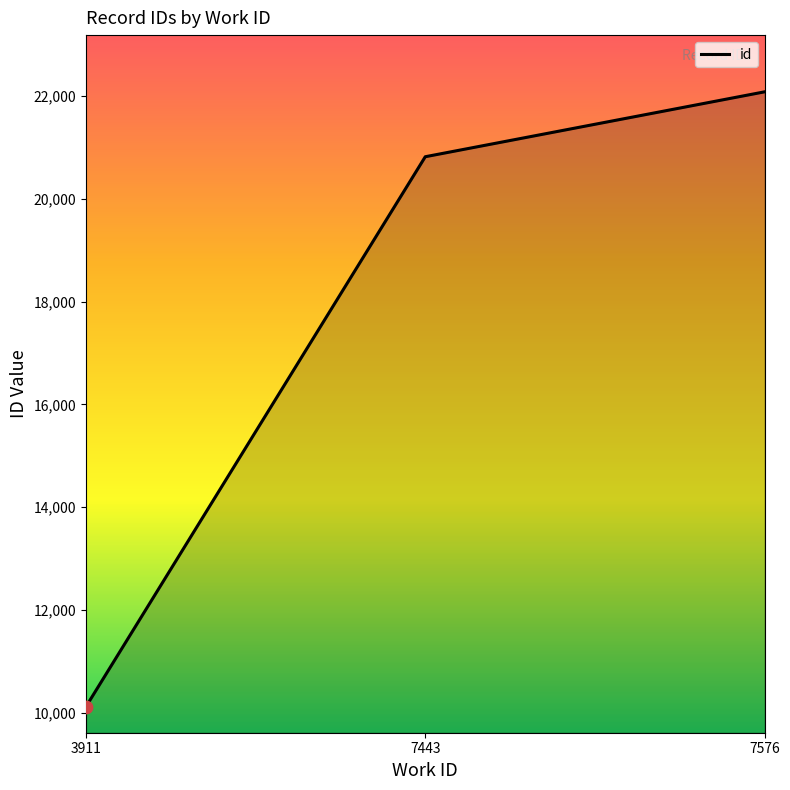

Which has a higher value, 7576 or 3911?

7576